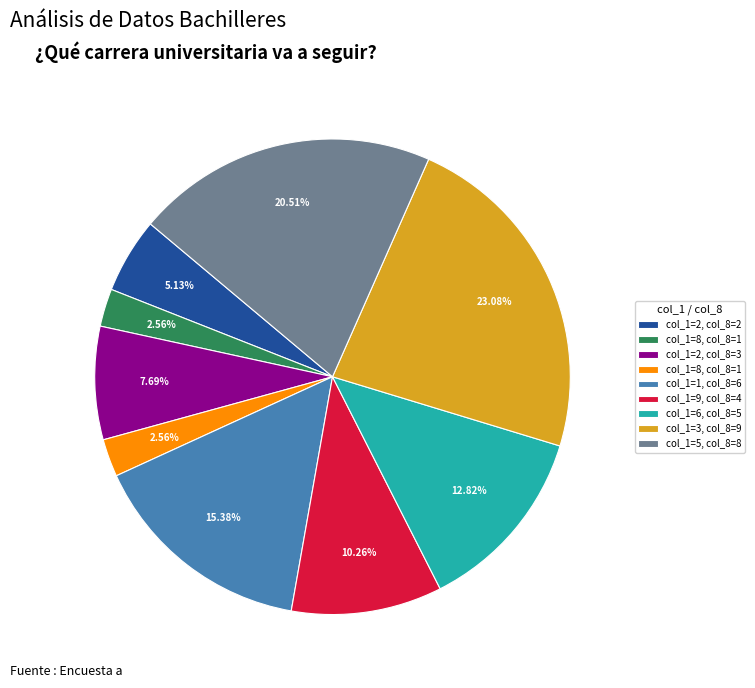

Is there any slice that represents more than half of the pie?

No